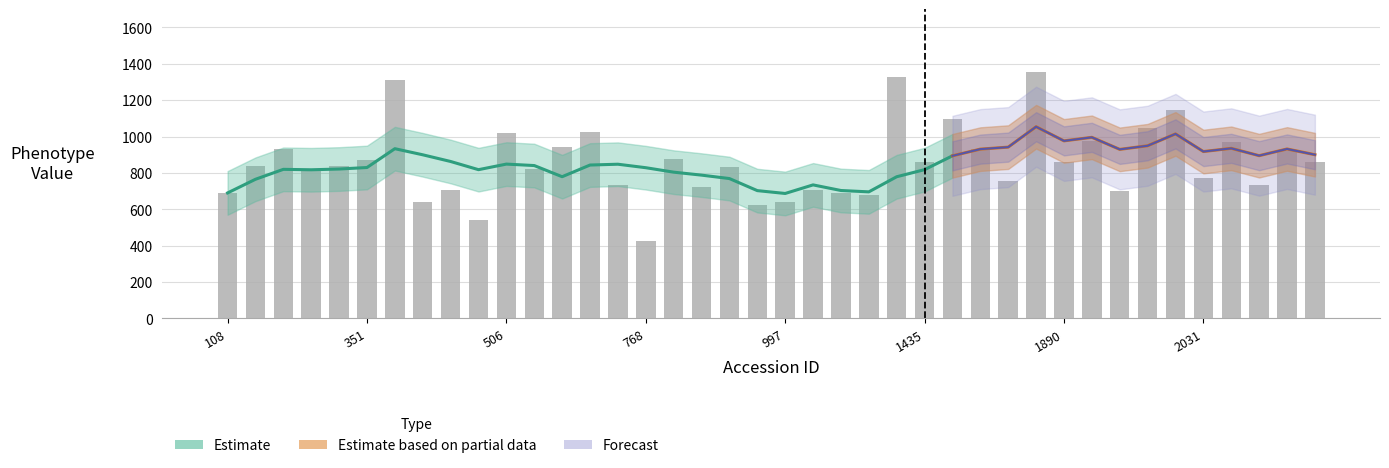

What is the average value?

856